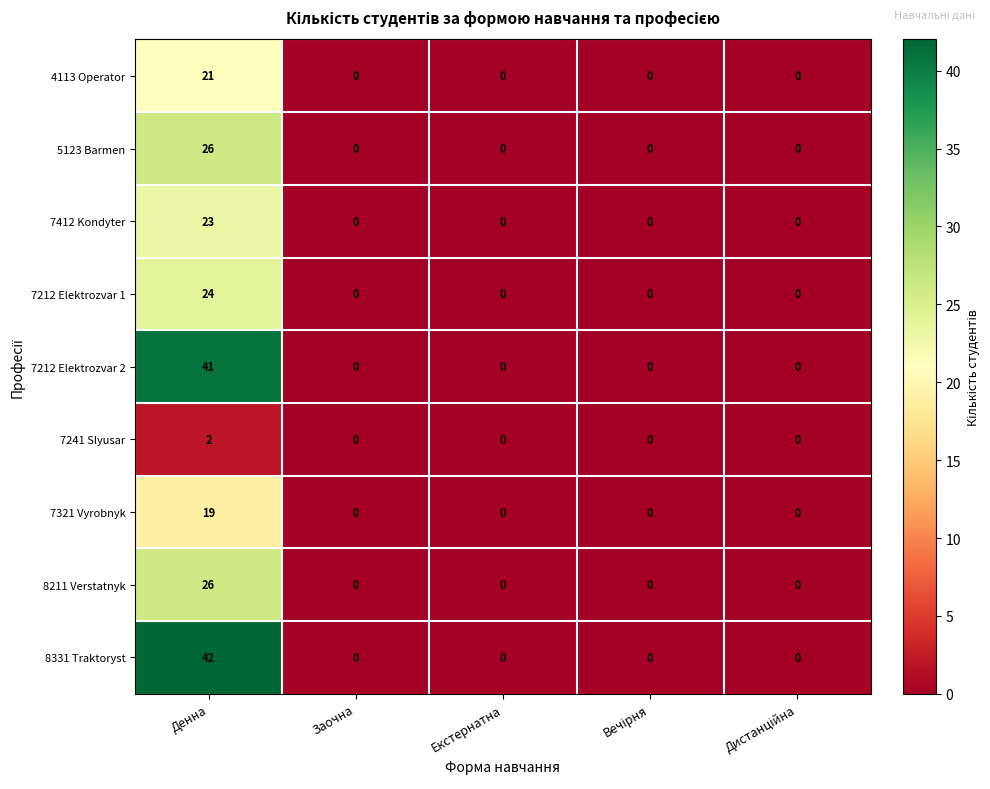

Is it true that 8211 Verstatnyk equals 0 at Заочна?

True